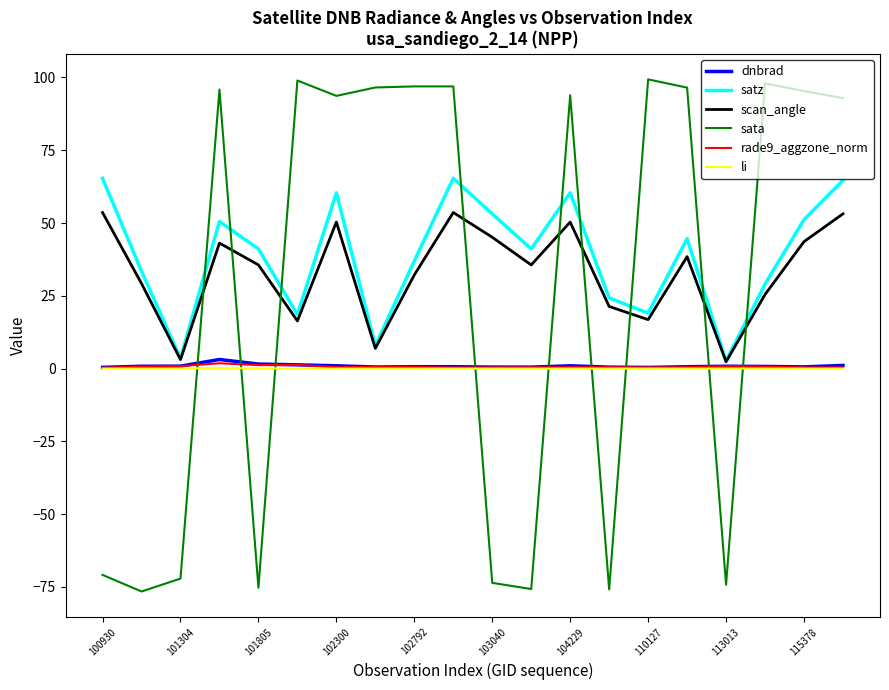

Which series has the widest spread of values?

sata